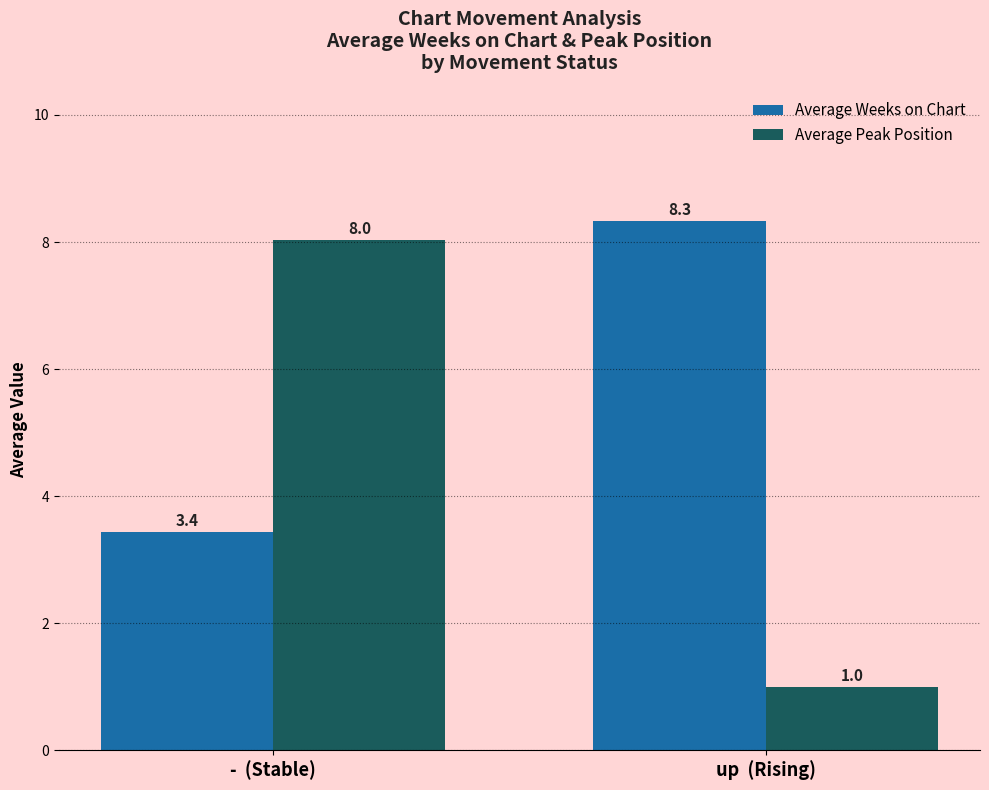

Between -  (Stable) and up  (Rising), which series saw the biggest shift?

Average Peak Position